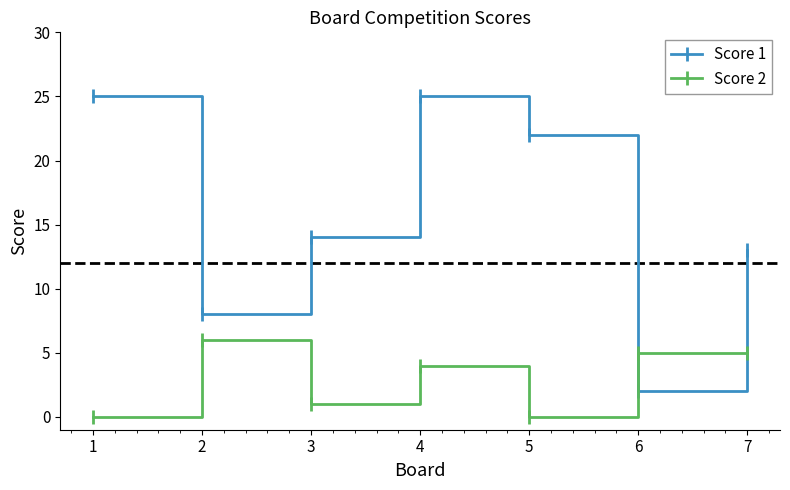

At which label is Score 2 closest to 3?

4